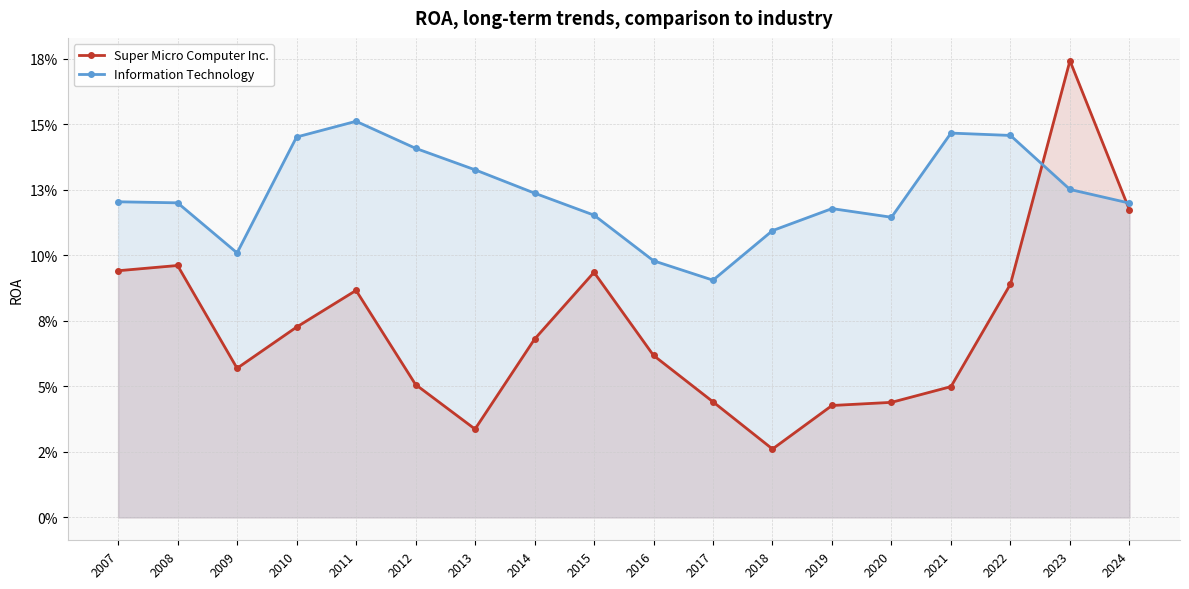

Between 2017 and 2009, which is larger?

2009